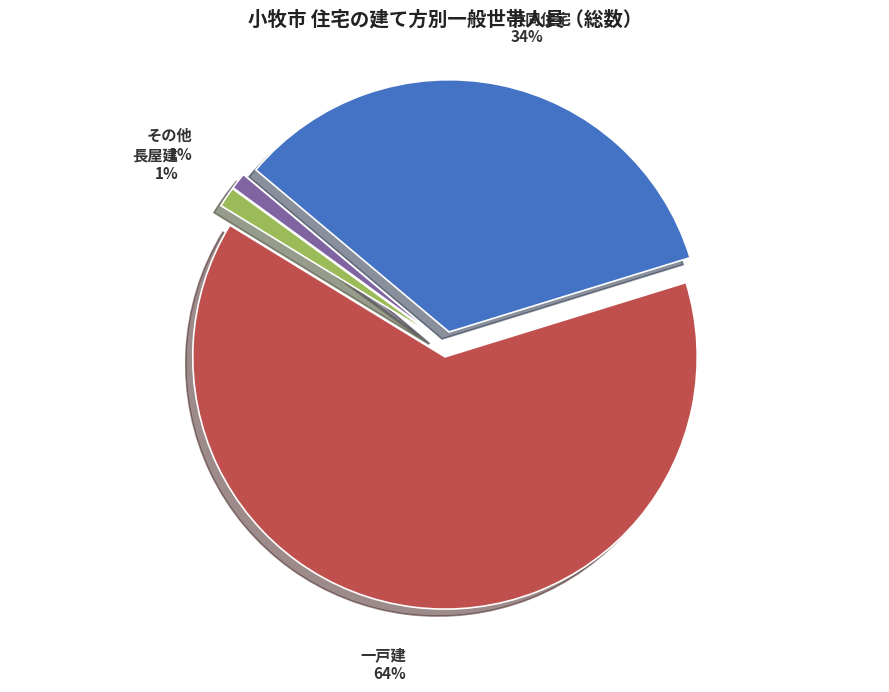

Combined, do 一戸建 and その他 account for over 50%?

Yes